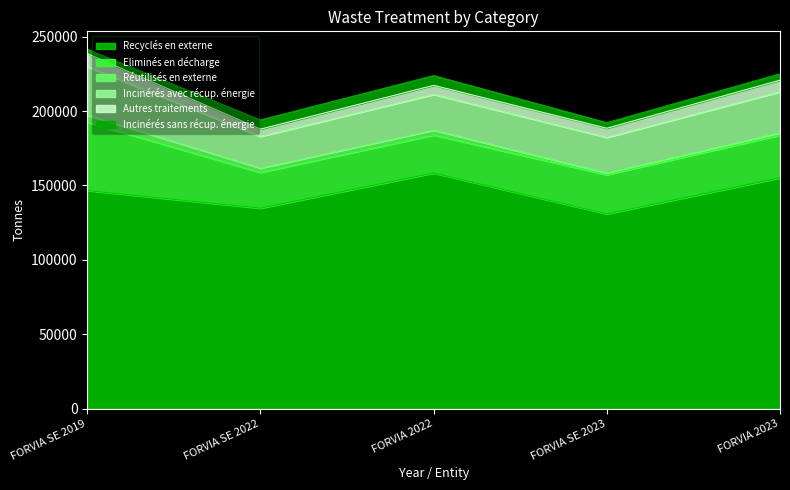

At which label is Réutilisés en externe closest to 2944?

FORVIA SE 2022